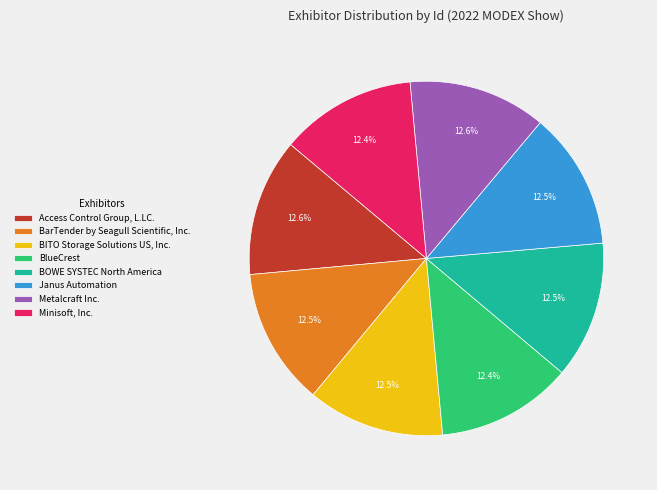

What is the total percentage of Access Control Group, L.LC. and BlueCrest?

25.0%